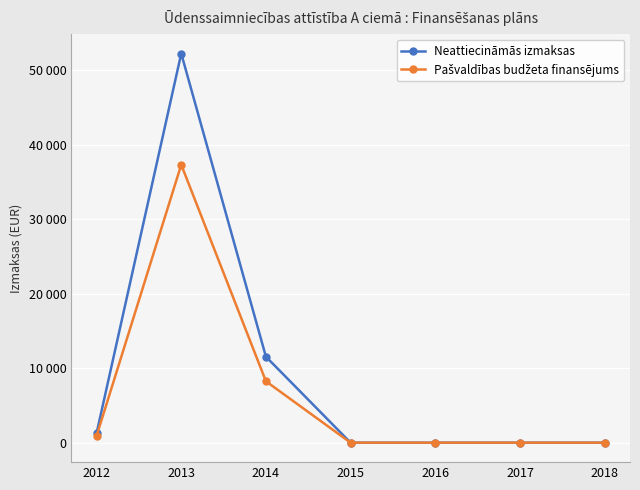

At which label does Pašvaldības budžeta finansējums reach its peak?

2013